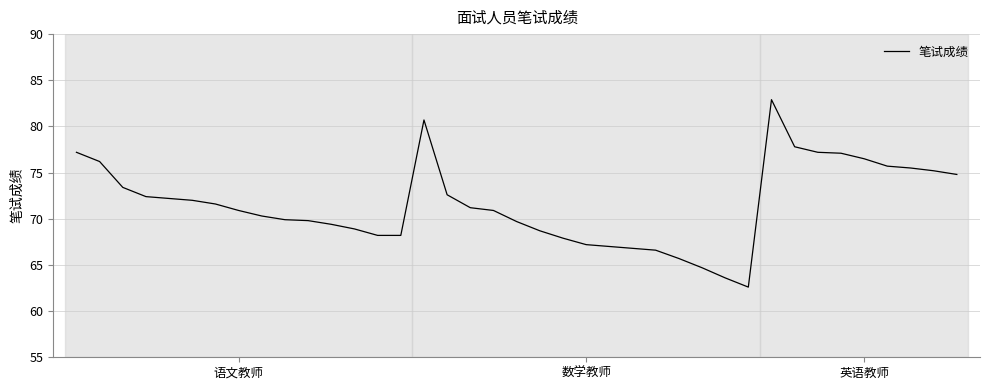

What is the greatest value displayed?

82.9